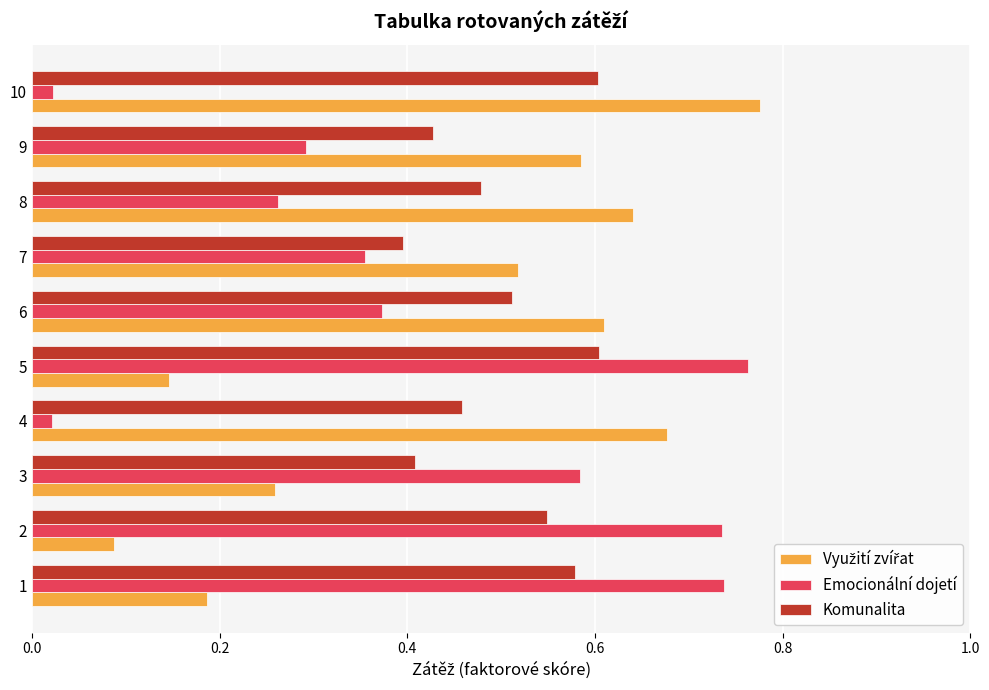

At which label does Emocionální dojetí reach its peak?

5